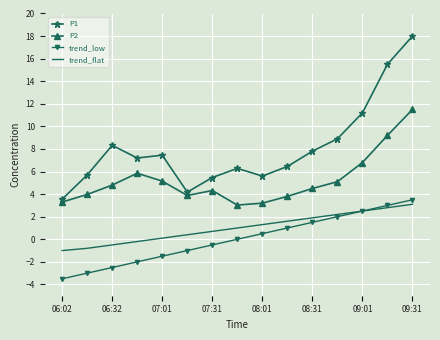

What is the sum of all P1 values?

121.6